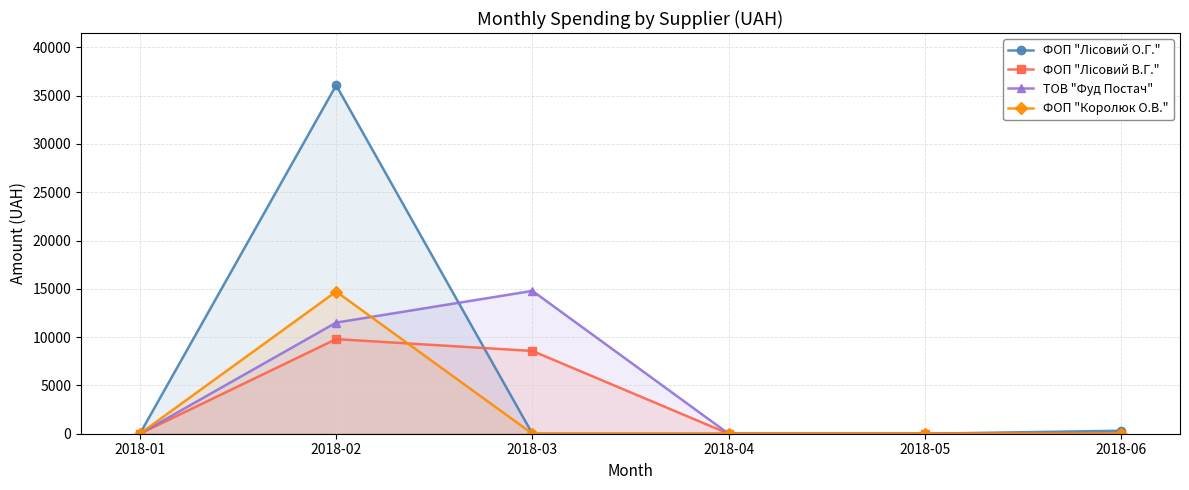

At which category is the sum across all series the highest?

2018-02